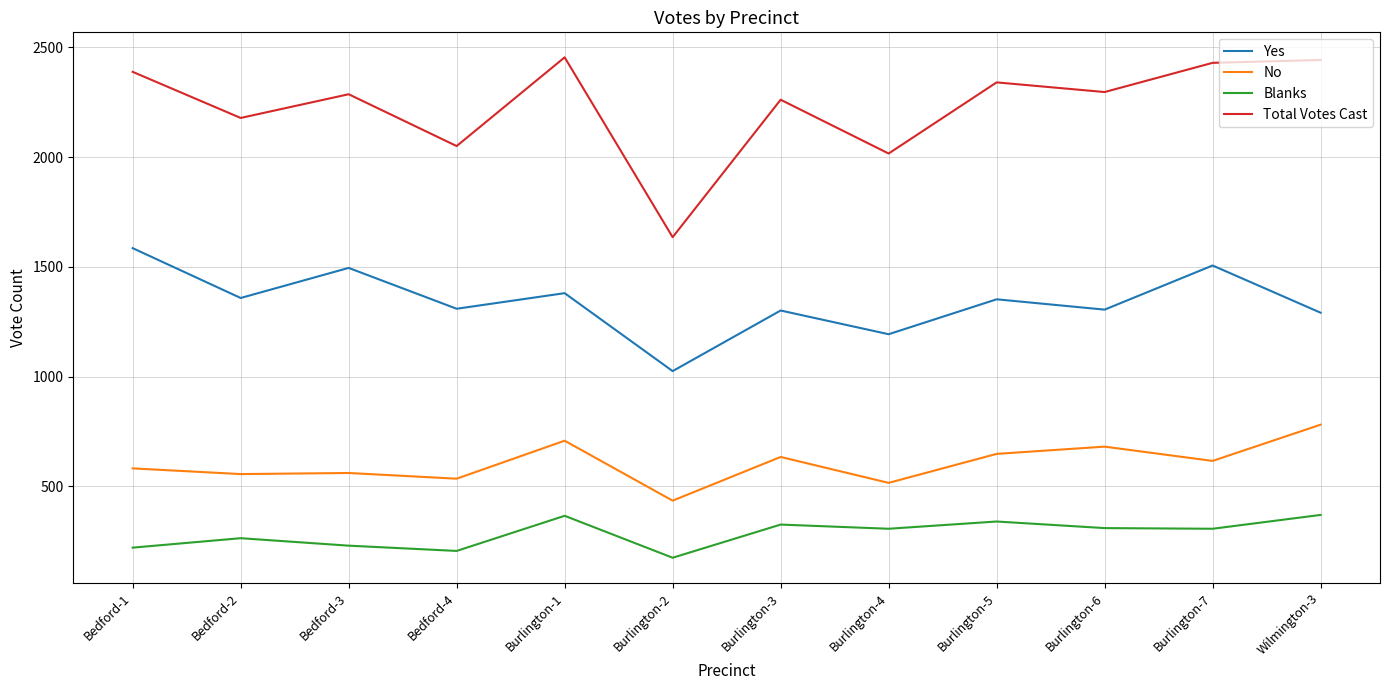

At how many categories does at least one series exceed 656?

12